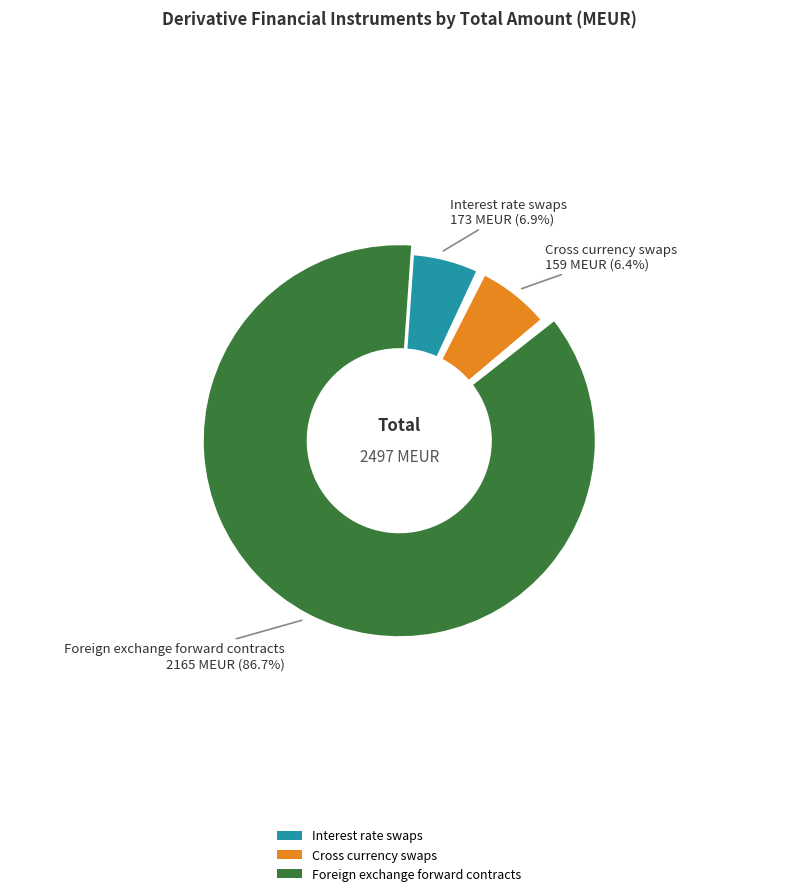

Does Interest rate swaps represent more than half of the total?

No